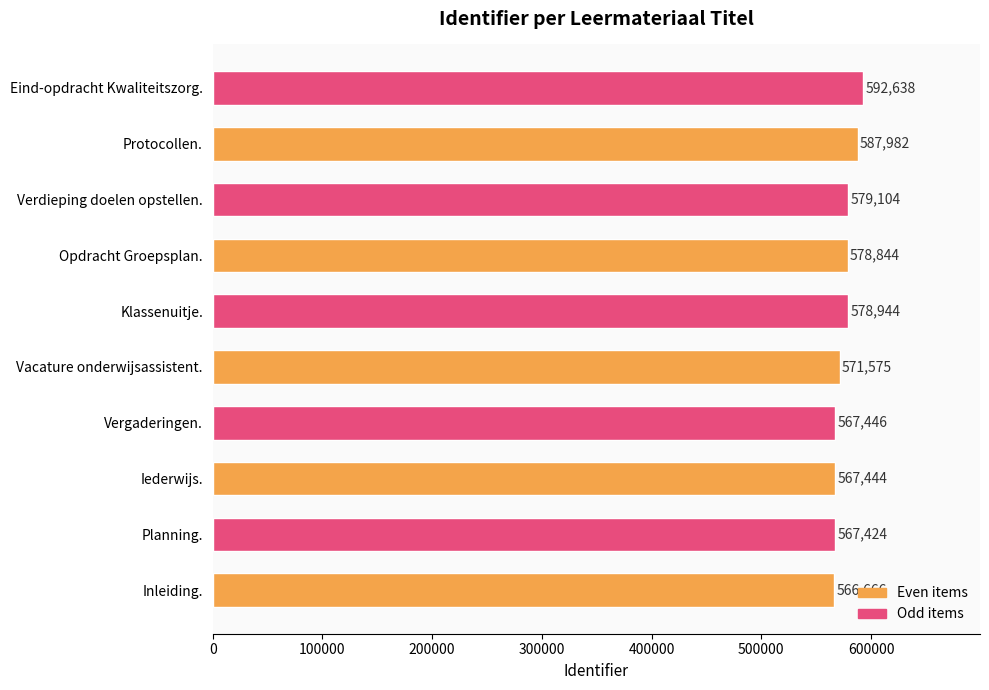

List the labels in order of value, smallest first.

Inleiding., Planning., Iederwijs., Vergaderingen., Vacature onderwijsassistent., Opdracht Groepsplan., Klassenuitje., Verdieping doelen opstellen., Protocollen., Eind-opdracht Kwaliteitszorg.